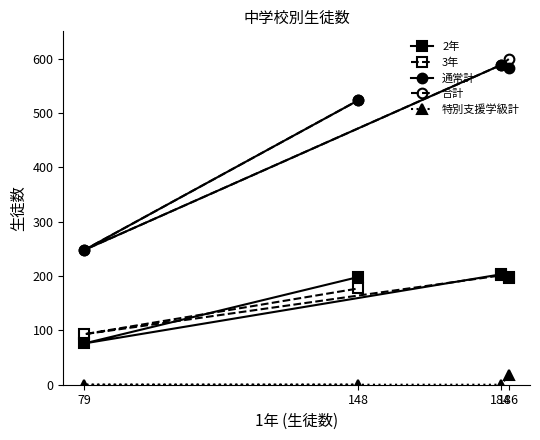

True or false: 通常計 and 特別支援学級計 cross at least once.

False